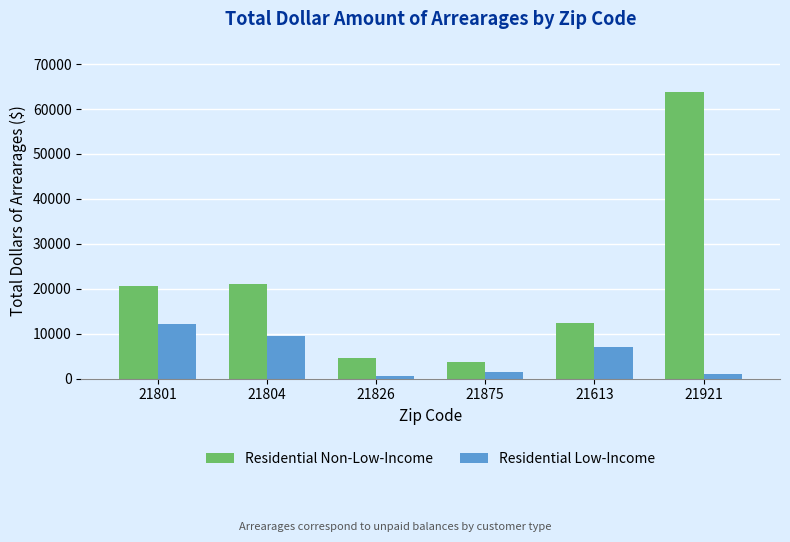

Is it true that Residential Low-Income equals 9394.7 at 21804?

True